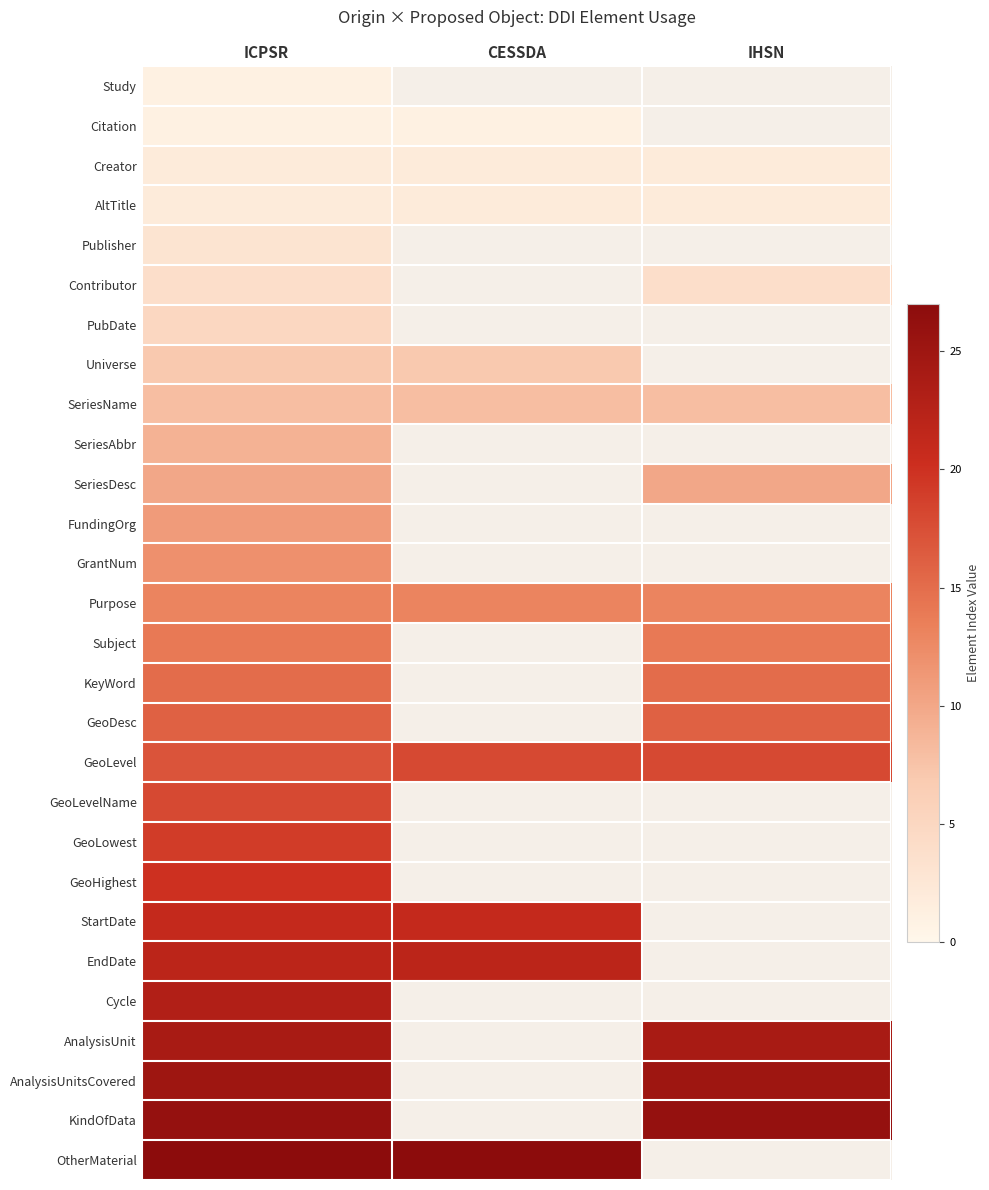

What is the sum of the Creator values at IHSN and ICPSR?

4.0